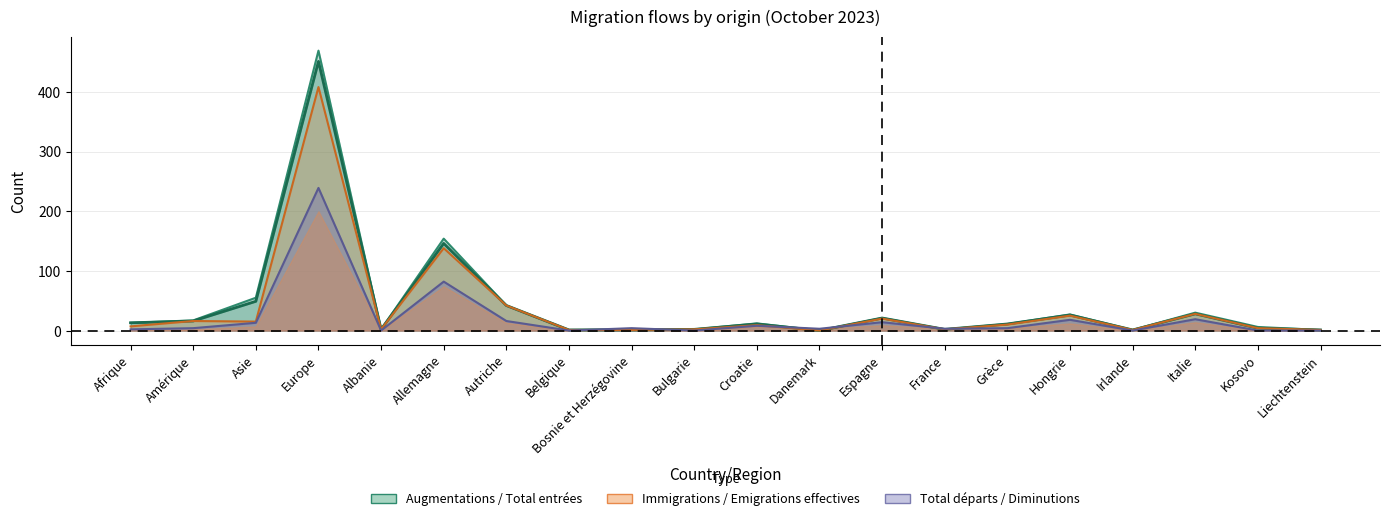

How many data points does each series have?

20